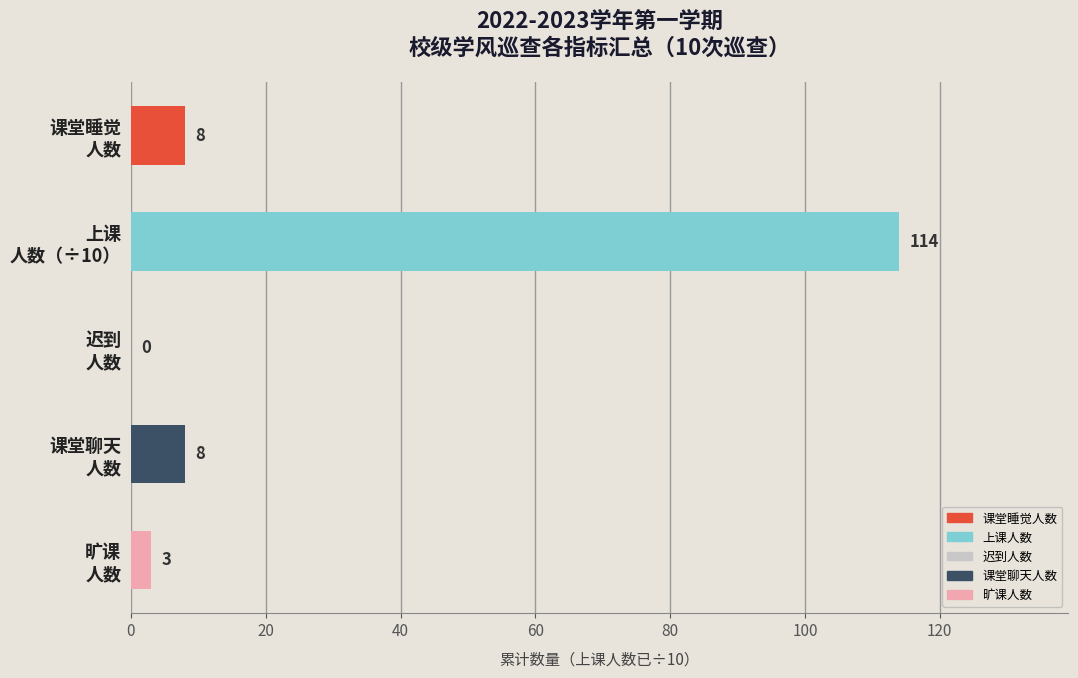

How many categories are shown in the chart?

5